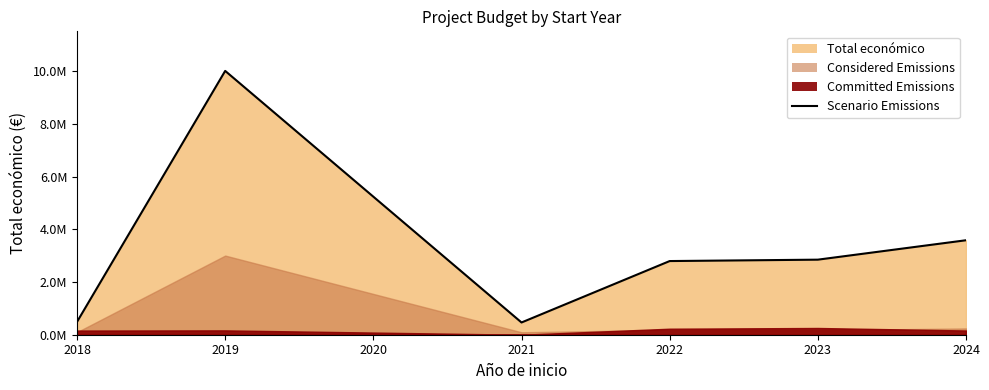

What is the sum of the values at 2023 and 2019?

12861735